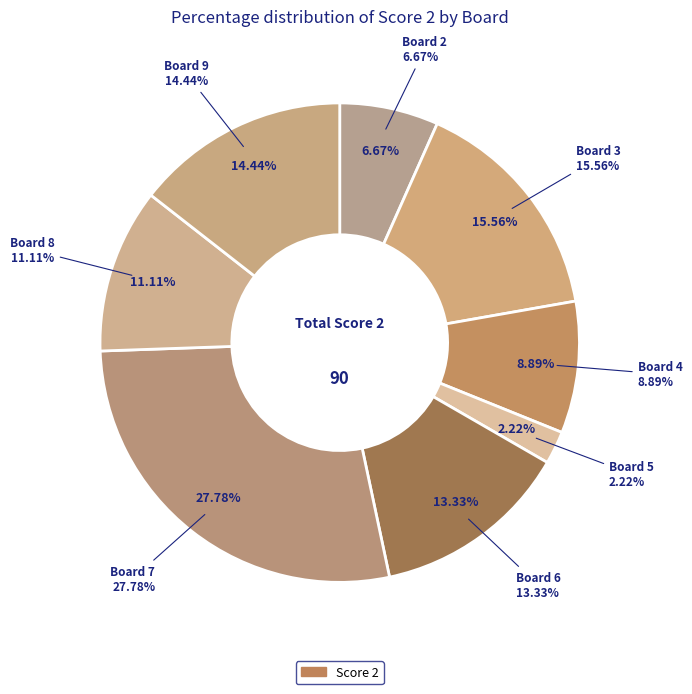

True or false: Board 9 accounts for 14% of the total.

True